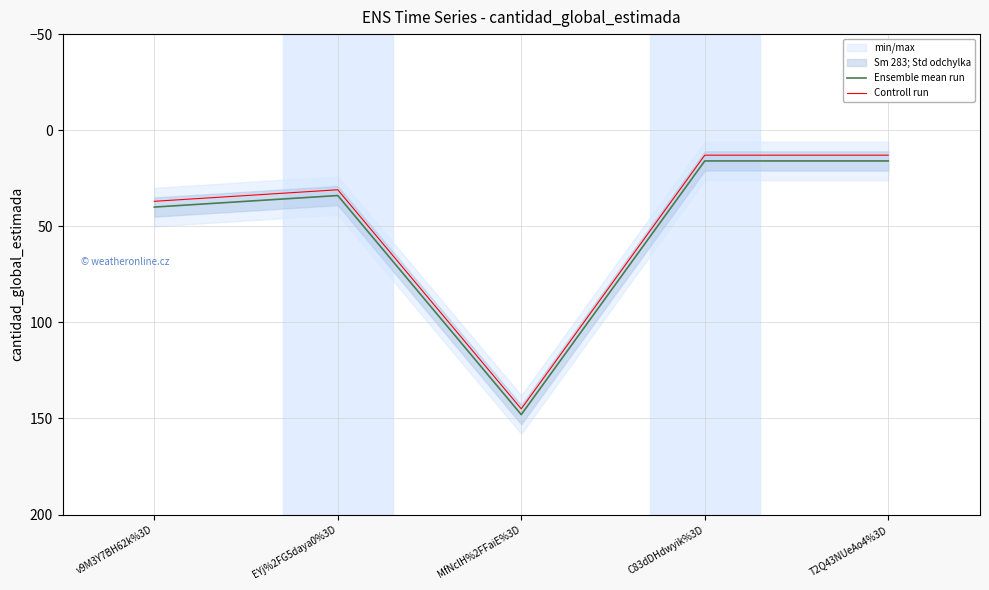

Which category has the lowest value in the Controll run series?

C83dDHdwyik%3D